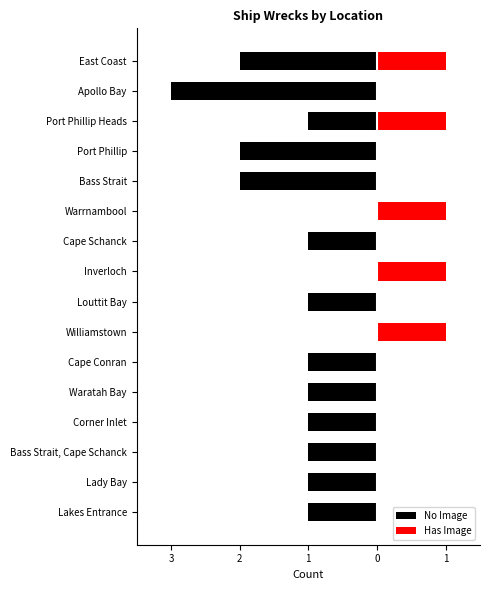

Is it true that Has Image equals -1 at Corner Inlet?

False